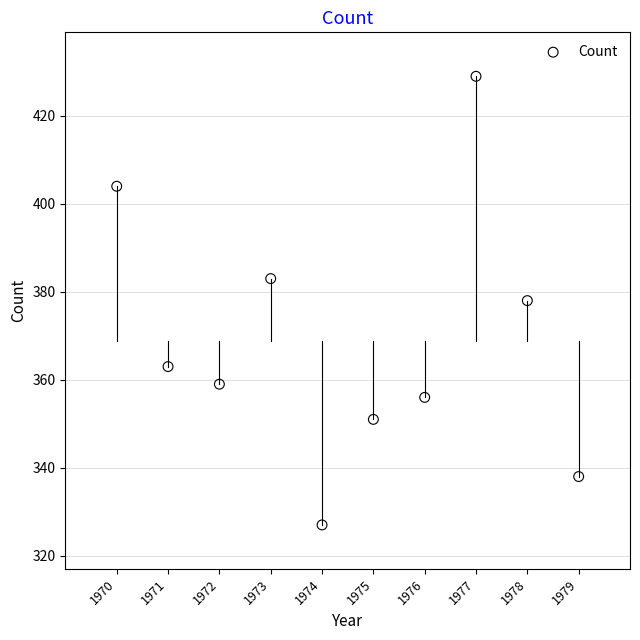

What is the average Y value?

369